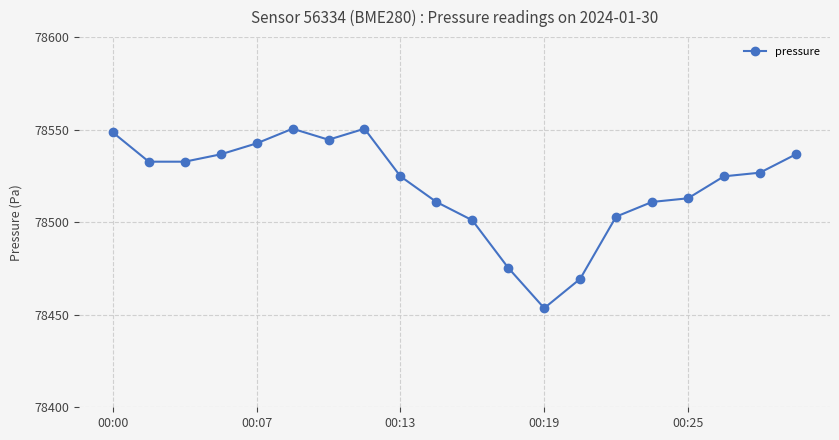

What is the smallest value displayed?

78453.6